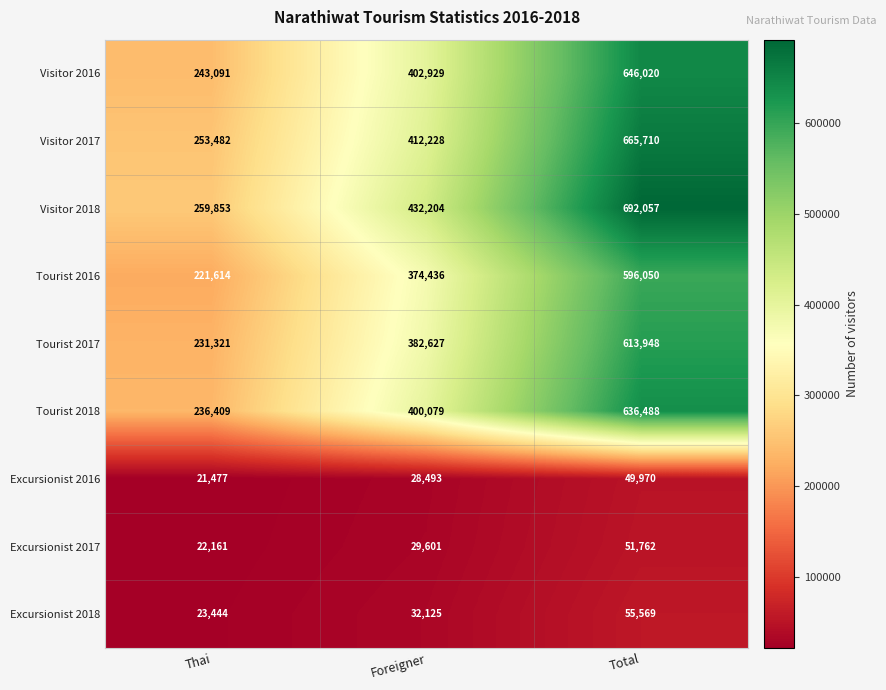

At Total, list the series in order from smallest to largest.

Excursionist 2016, Excursionist 2017, Excursionist 2018, Tourist 2016, Tourist 2017, Tourist 2018, Visitor 2016, Visitor 2017, Visitor 2018